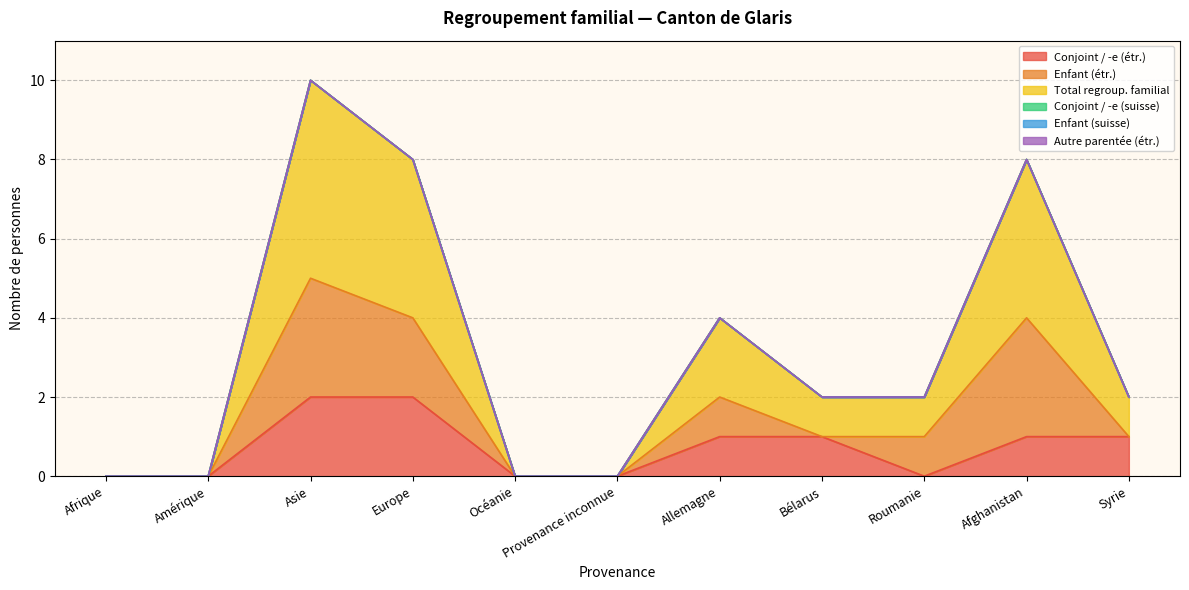

Which has a higher value, Europe or Provenance inconnue?

Europe